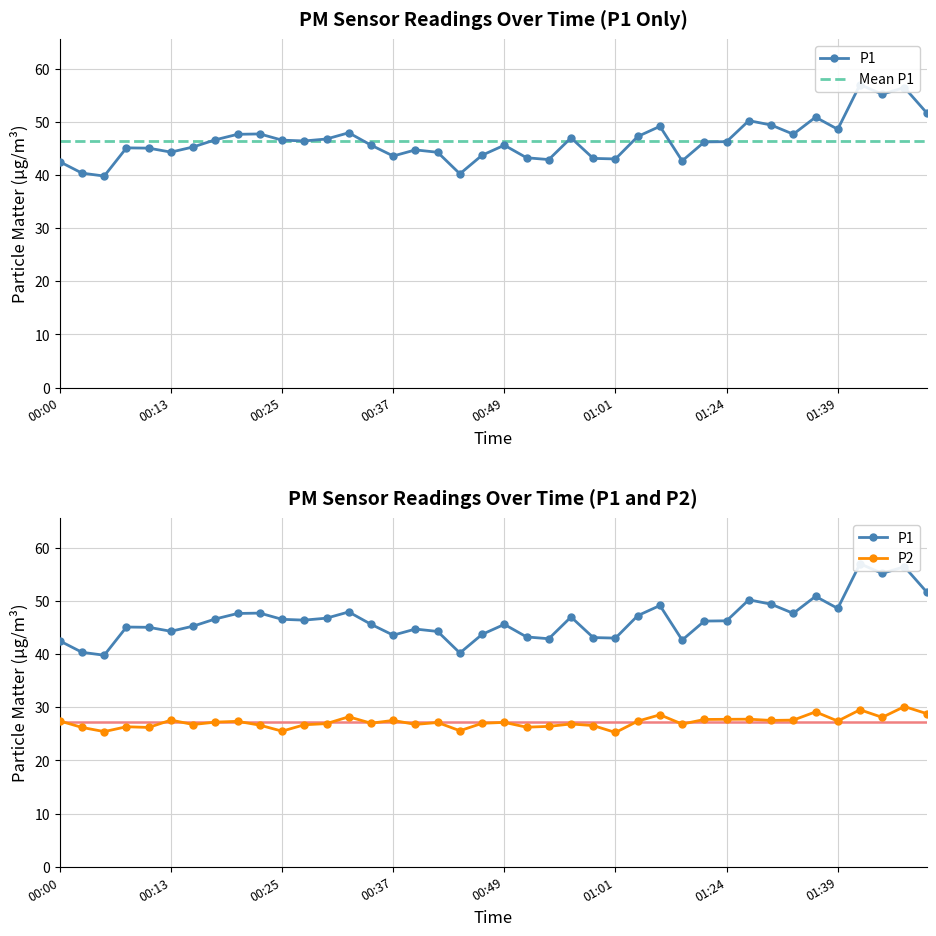

What is the average value of the P2 series?

27.2